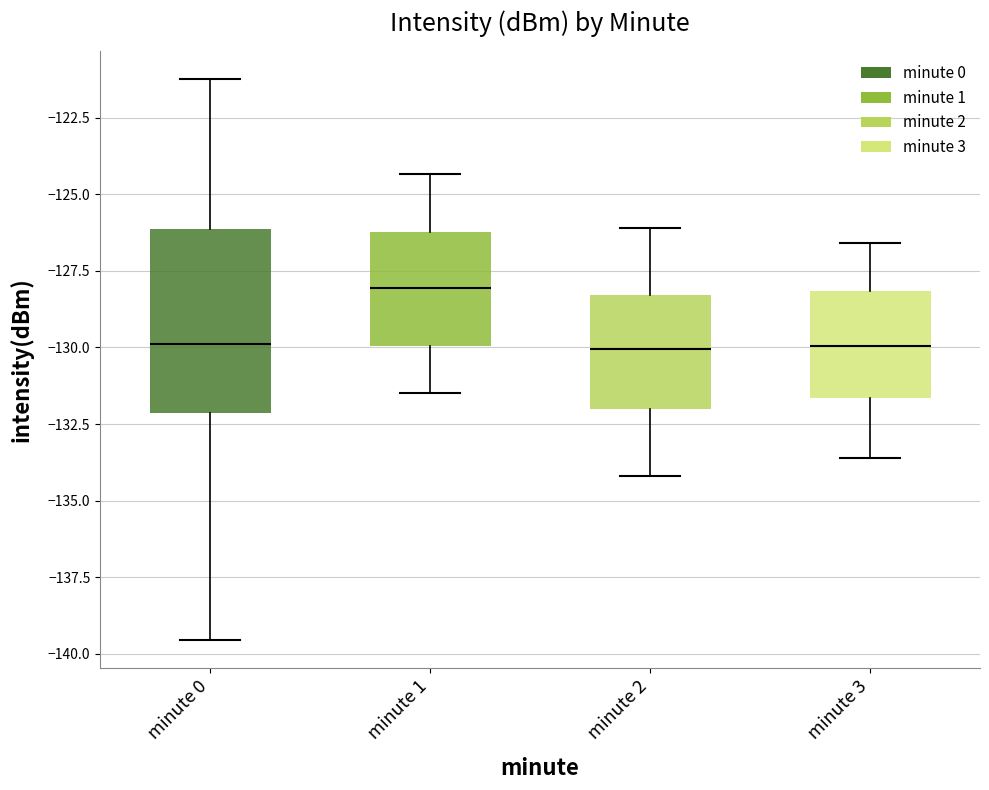

Comparing the boxes themselves (not the whiskers), which one is the tallest?

minute 0